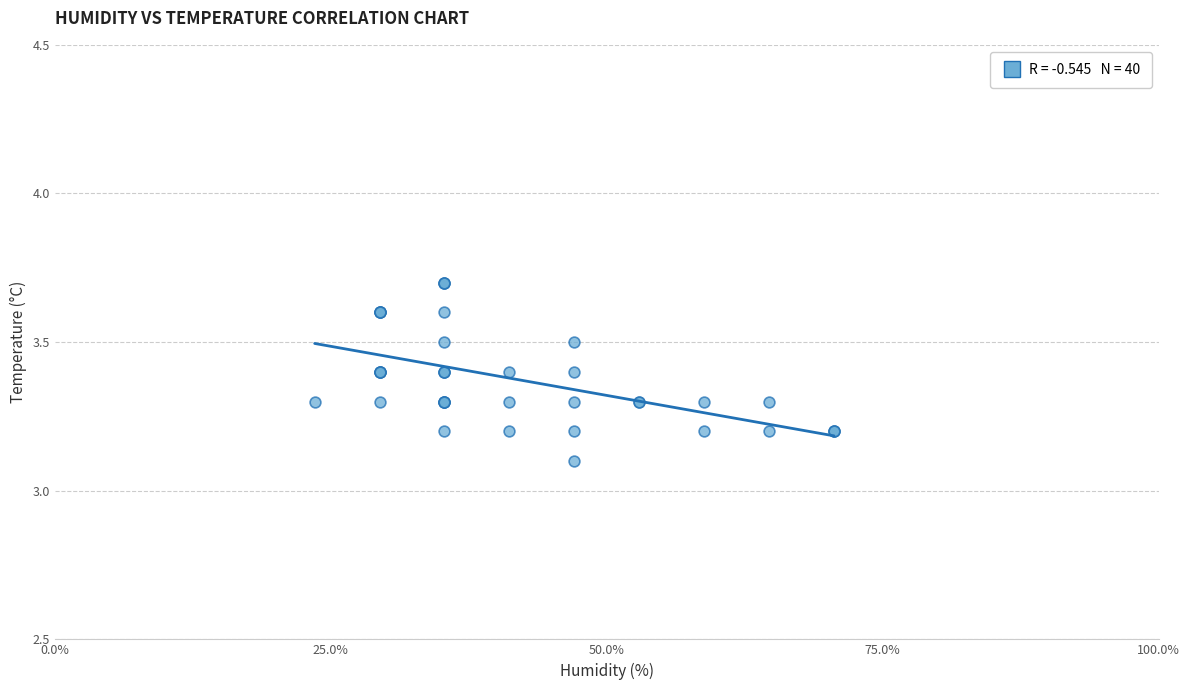

What Y value in the scatter plot is closest to 3?

3.1